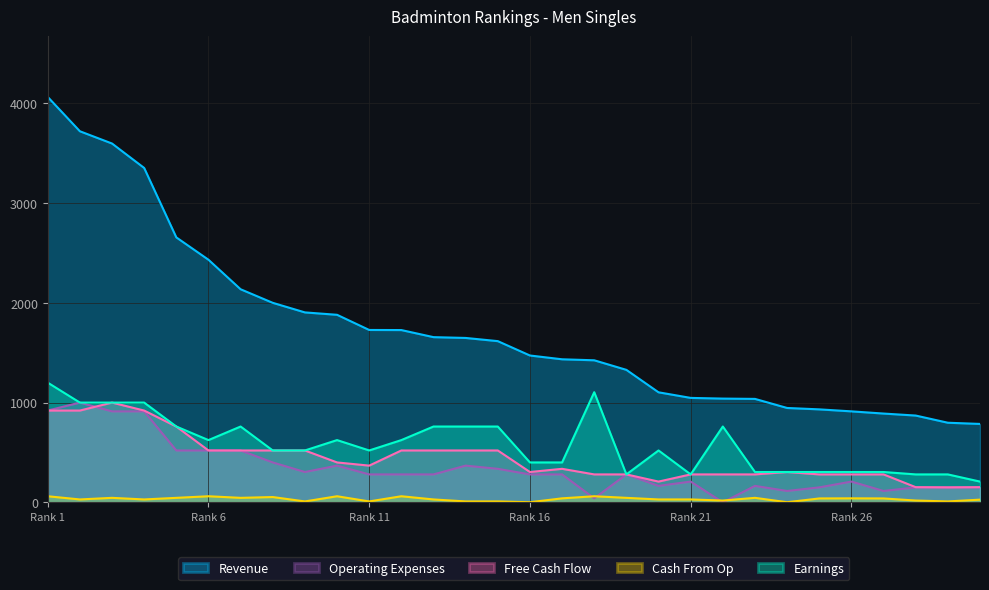

What are all the series names shown in the legend?

Revenue, Operating Expenses, Free Cash Flow, Cash From Op, Earnings